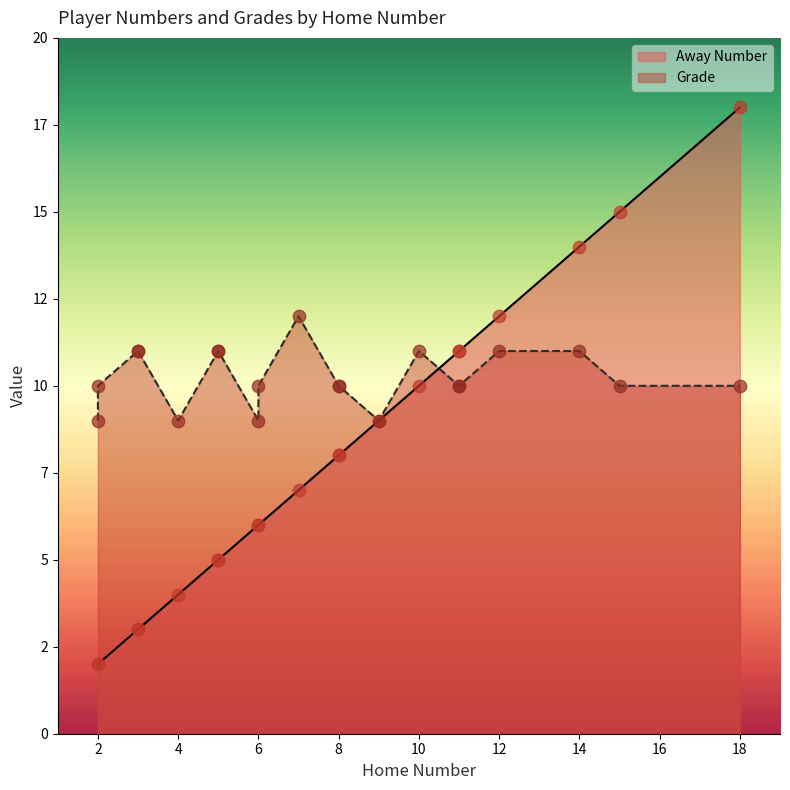

At which category is the sum across all series the highest?

18